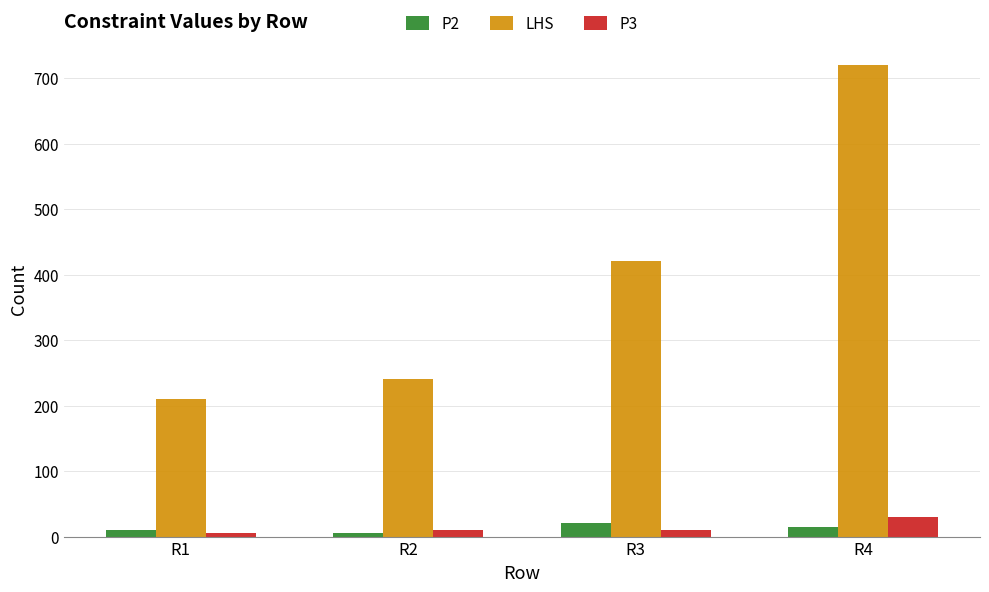

What is the lowest value of the LHS series?

210